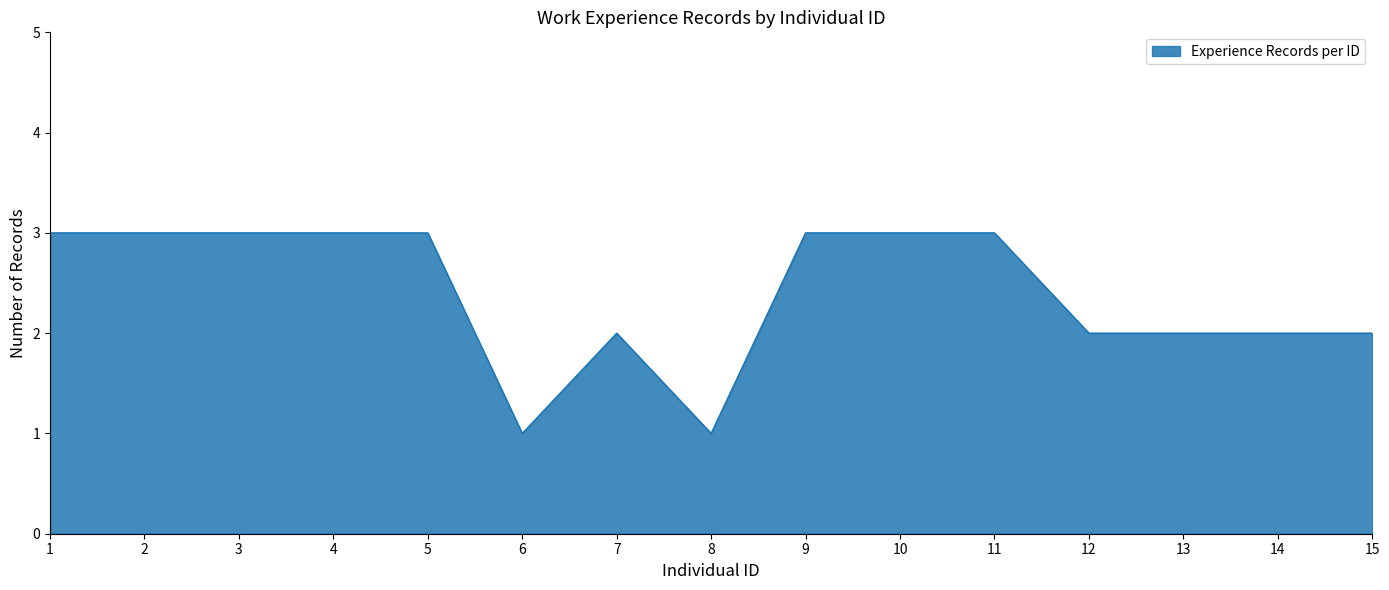

Reading left to right, extract all data points from this chart.

3	3	3	3	3	1	2	1	3	3	3	2	2	2	2